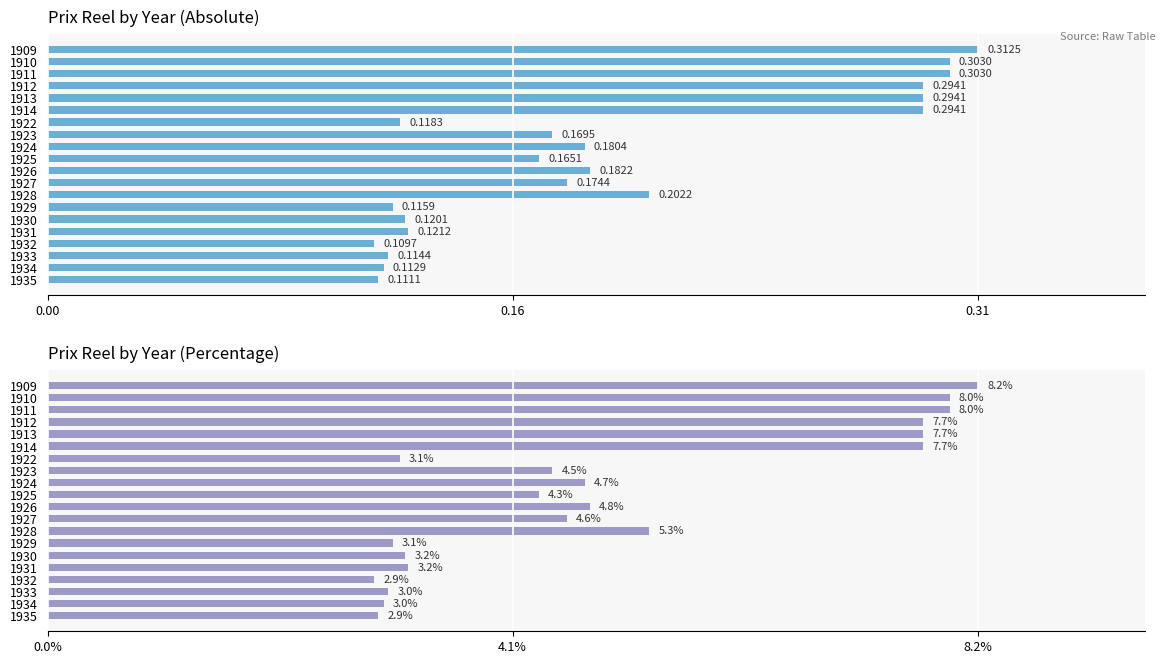

Is it true that Prix reel equals 0.3 at 1909?

True